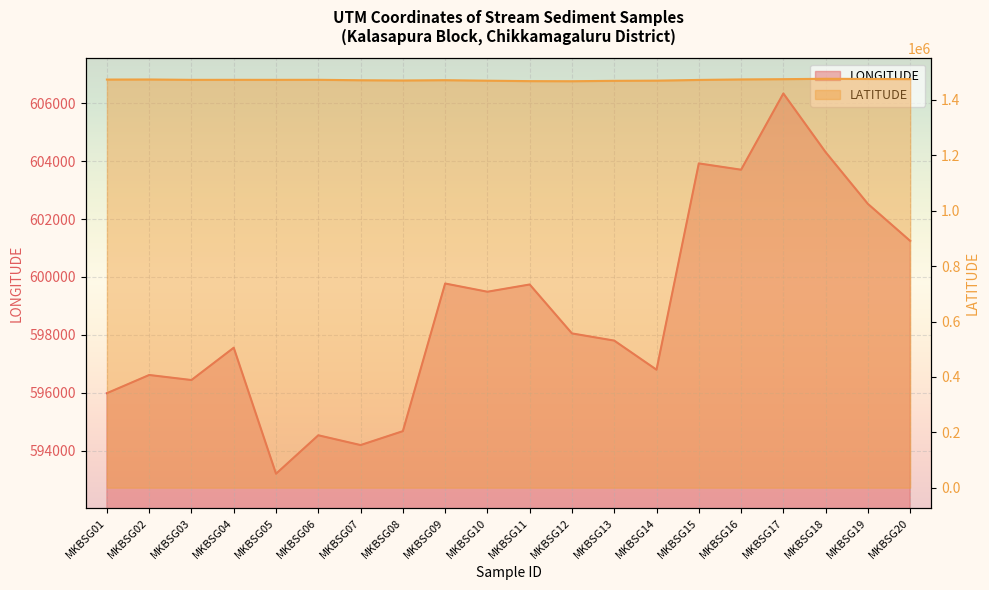

What is the total value across all series at MKBSG03?

2069078